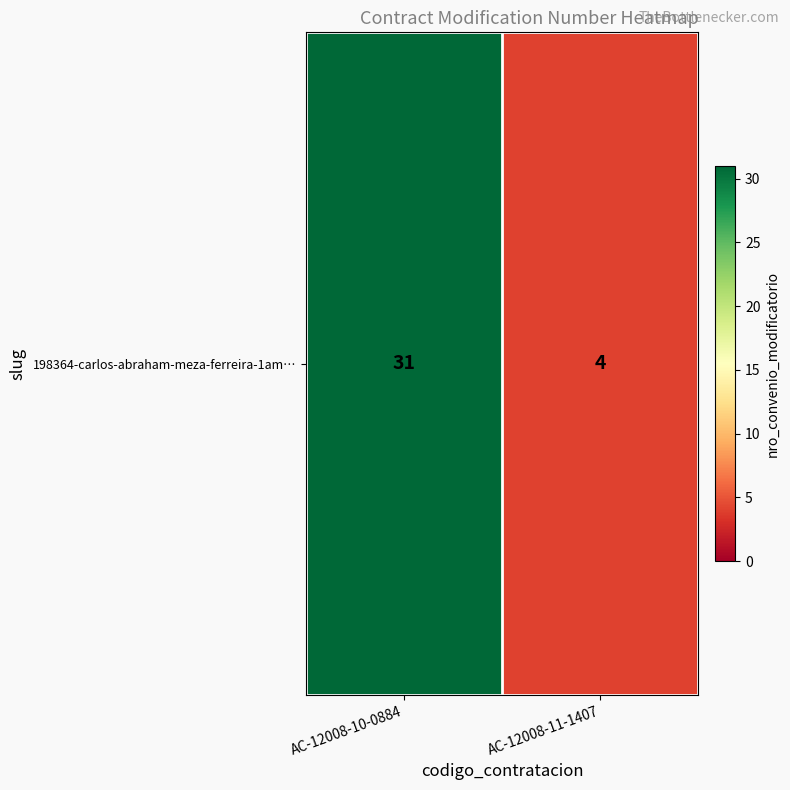

What is the smallest value displayed?

4